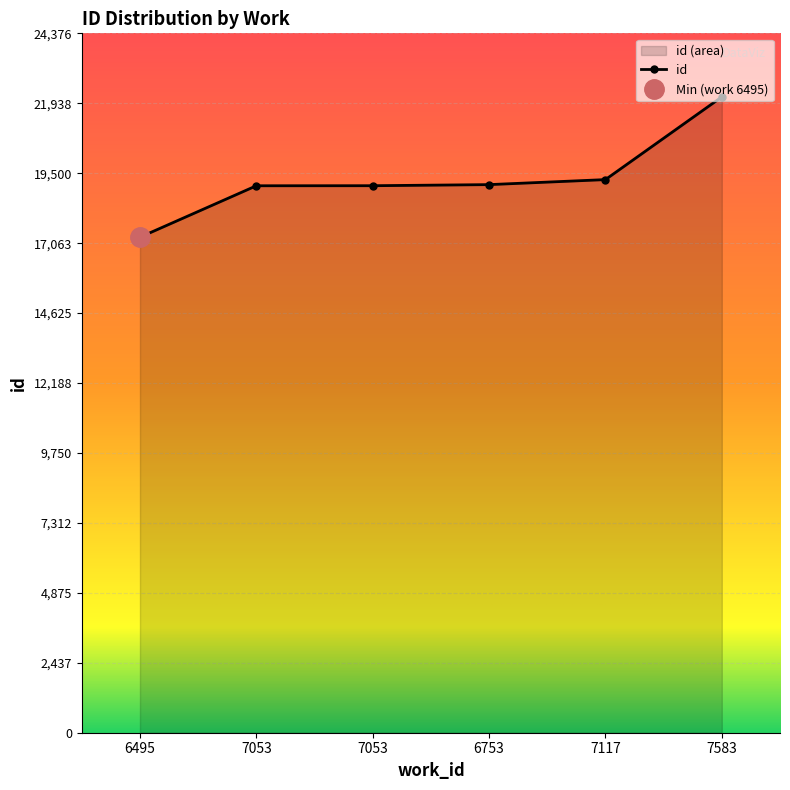

What is the label of the 3rd point from the left?

7053